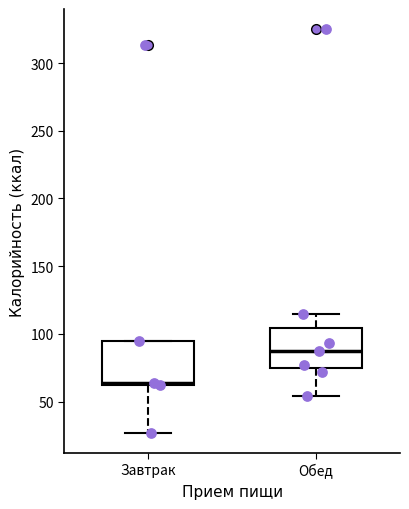

Reading left to right, read every box against the y-axis: the position of its median line, the range the box covers, and the ends of its whiskers. The values are not printed on the chart, so give them approximately, as read against the axis.

Завтрак: median 65, box 60 to 95, whiskers 25 to 95
Обед: median 85, box 75 to 105, whiskers 55 to 115